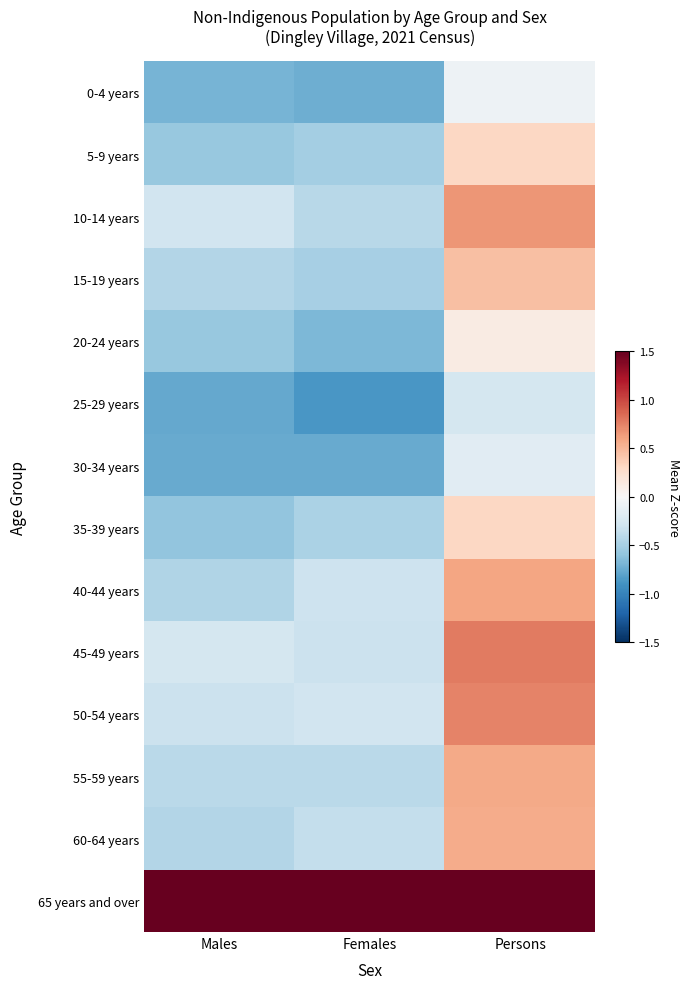

Reading right to left, transcribe all the data shown in this chart.

0-4 years: Persons=-0.1	Females=-0.7	Males=-0.7
5-9 years: Persons=0.3	Females=-0.5	Males=-0.6
10-14 years: Persons=0.7	Females=-0.4	Males=-0.3
15-19 years: Persons=0.4	Females=-0.5	Males=-0.4
20-24 years: Persons=0.1	Females=-0.7	Males=-0.6
25-29 years: Persons=-0.3	Females=-0.9	Males=-0.8
30-34 years: Persons=-0.2	Females=-0.8	Males=-0.8
35-39 years: Persons=0.3	Females=-0.5	Males=-0.6
40-44 years: Persons=0.6	Females=-0.3	Males=-0.5
45-49 years: Persons=0.8	Females=-0.3	Males=-0.3
50-54 years: Persons=0.7	Females=-0.3	Males=-0.3
55-59 years: Persons=0.6	Females=-0.4	Males=-0.4
60-64 years: Persons=0.6	Females=-0.4	Males=-0.4
65 years and over: Persons=5.0	Females=2.1	Males=1.5